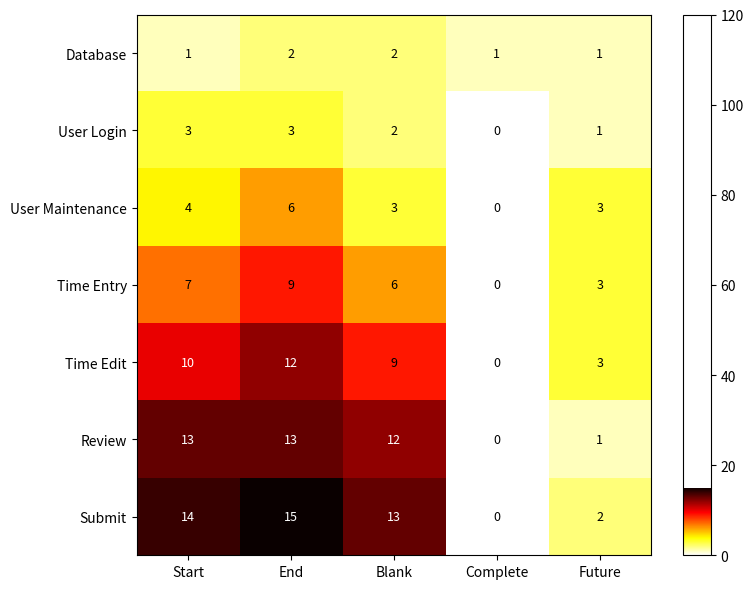

The value of Review at Complete is -6. True or false?

False